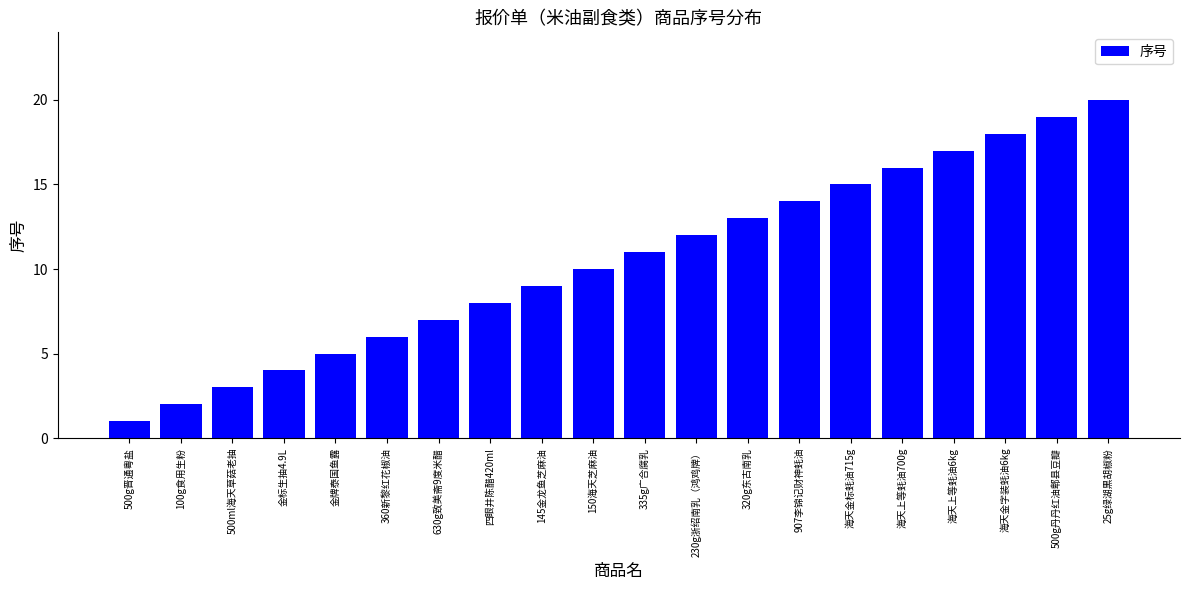

List the labels in order of value, smallest first.

500g晋通粤盐, 100g食用生粉, 500ml海天草菇老抽, 金标生抽4.9L, 金牌泰国鱼露, 360新黎红花椒油, 630g致美斋9度米醋, 四眼井陈醋420ml, 145金龙鱼芝麻油, 150海天芝麻油, 335g广合腐乳, 230g浙绍南乳（鸿鸡牌）, 320g东古南乳, 907李锦记财神蚝油, 海天金标蚝油715g, 海天上等蚝油700g, 海天上等蚝油6kg, 海天金字装蚝油6kg, 500g丹丹红油郫县豆瓣, 25g绿湖黒胡椒粉